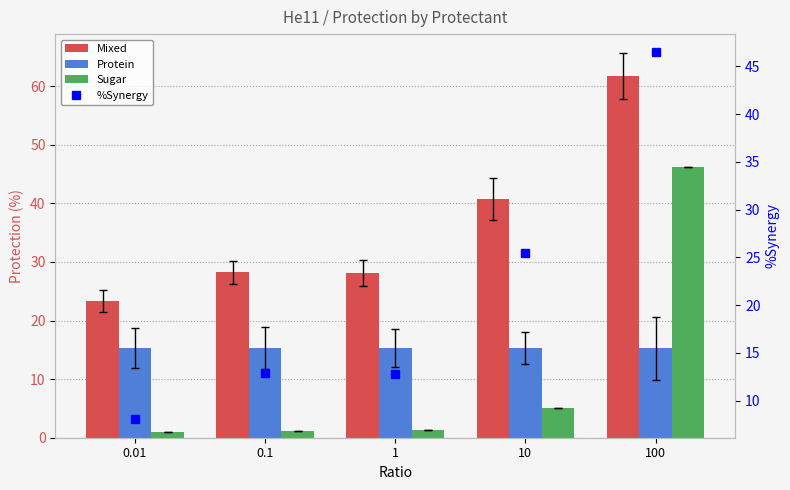

What is the value of the Sugar bar at the 4th from the left?

5.0